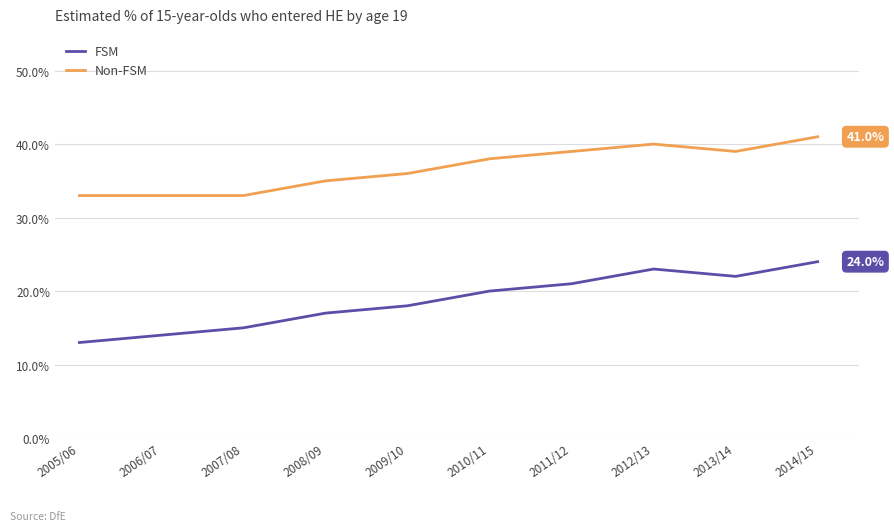

Reading right to left, extract all data points from this chart.

FSM: 24.0	22.0	23.0	21.0	20.0	18.0	17.0	15.0	14.0	13.0
Non-FSM: 41.0	39.0	40.0	39.0	38.0	36.0	35.0	33.0	33.0	33.0